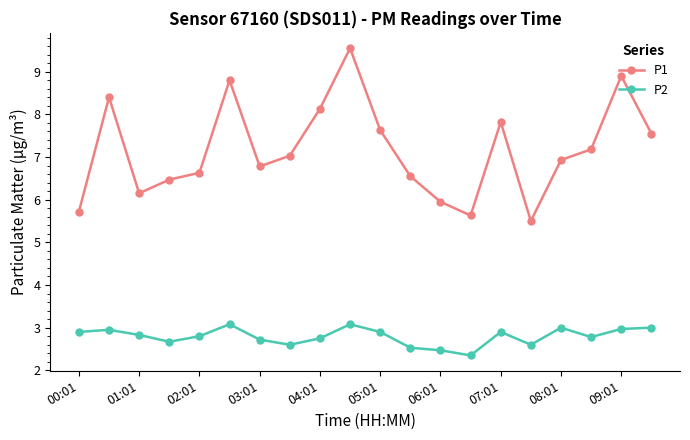

What is the difference between the maximum and second lowest values in the P2 series?

0.6